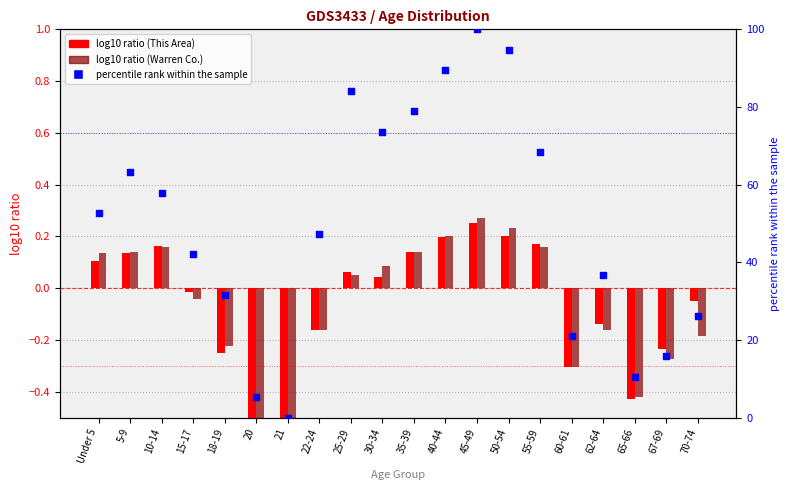

At how many categories does at least one series exceed 89?

3